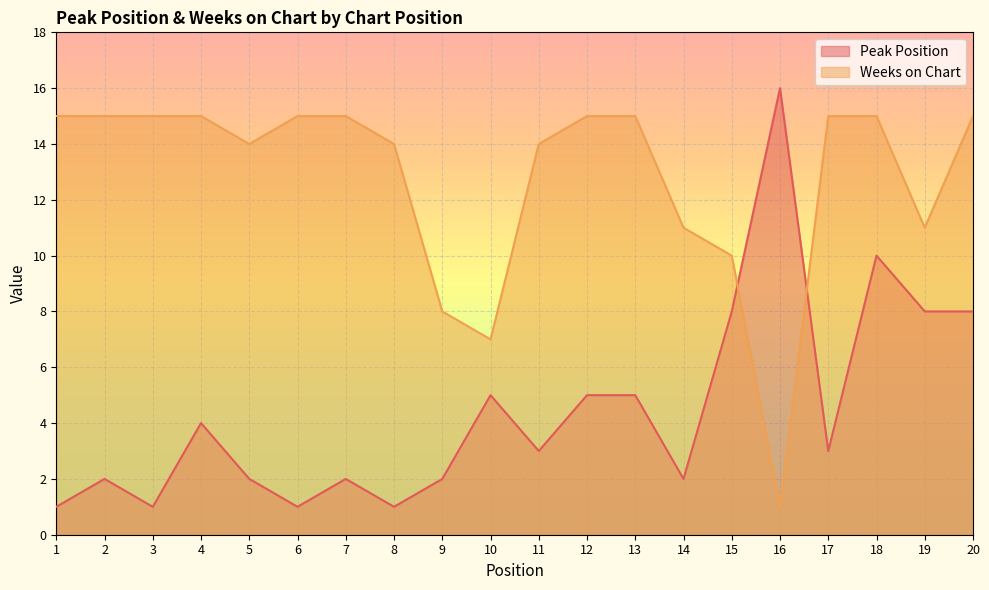

At which category does Weeks on Chart reach its first local valley?

5